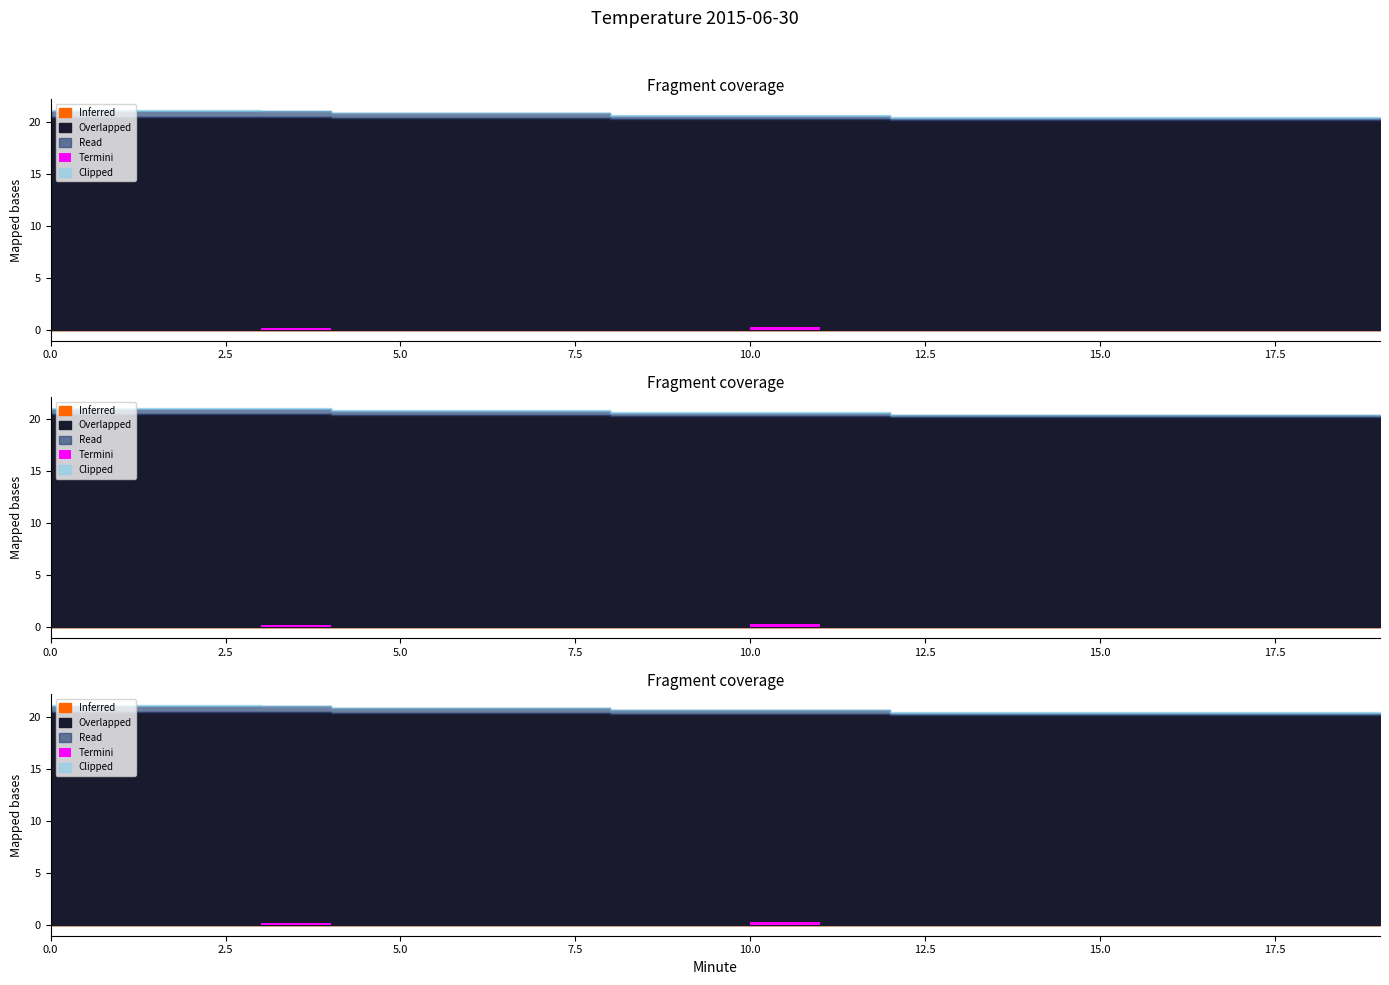

True or false: Overlapped has more than 0 interior local peaks.

False